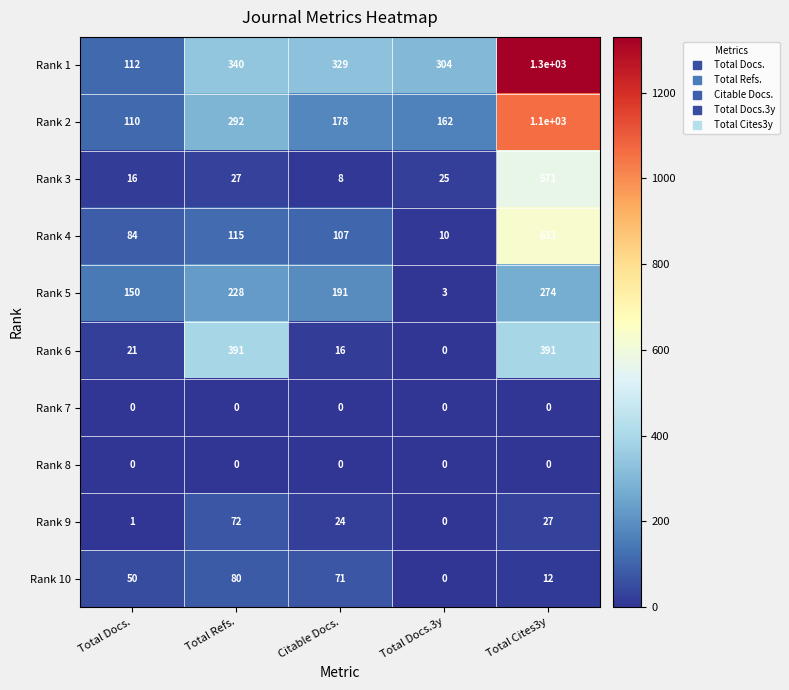

The value of Rank 4 at Citable Docs. is 34. True or false?

False